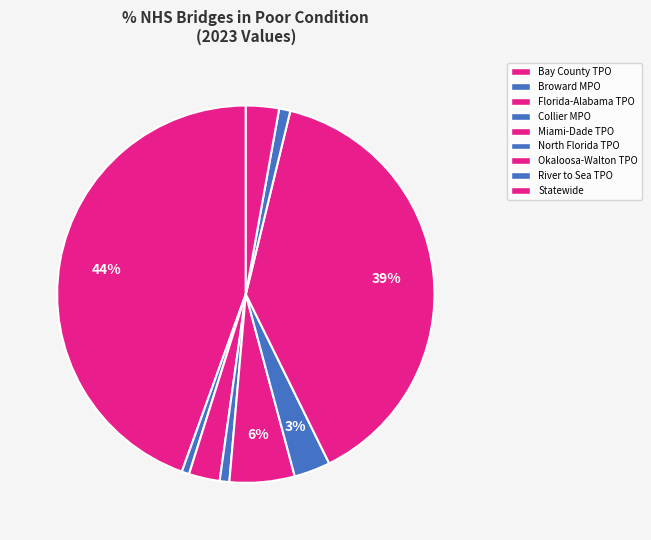

Is Statewide the majority of the pie?

No